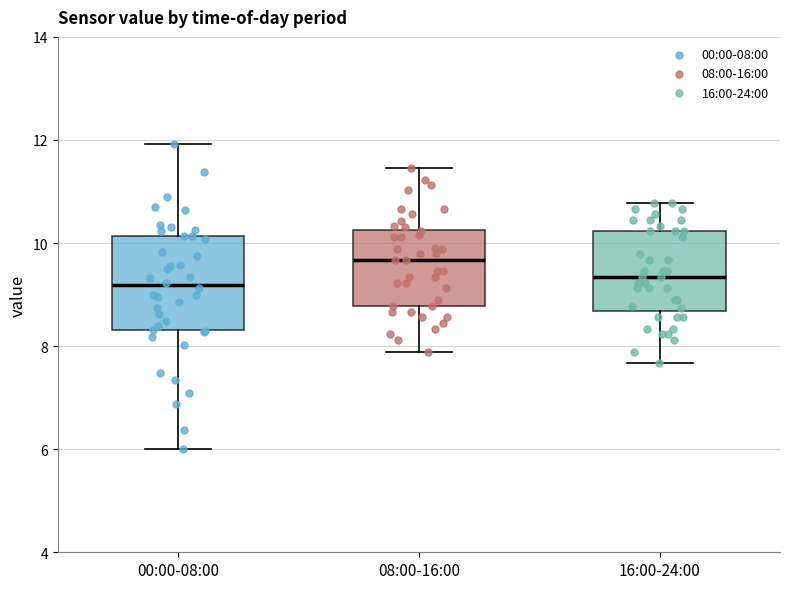

Where is the lower edge of the box for 00:00-08:00 on the y-axis? The values are not printed on the chart, so give them approximately, as read against the axis.

8.4